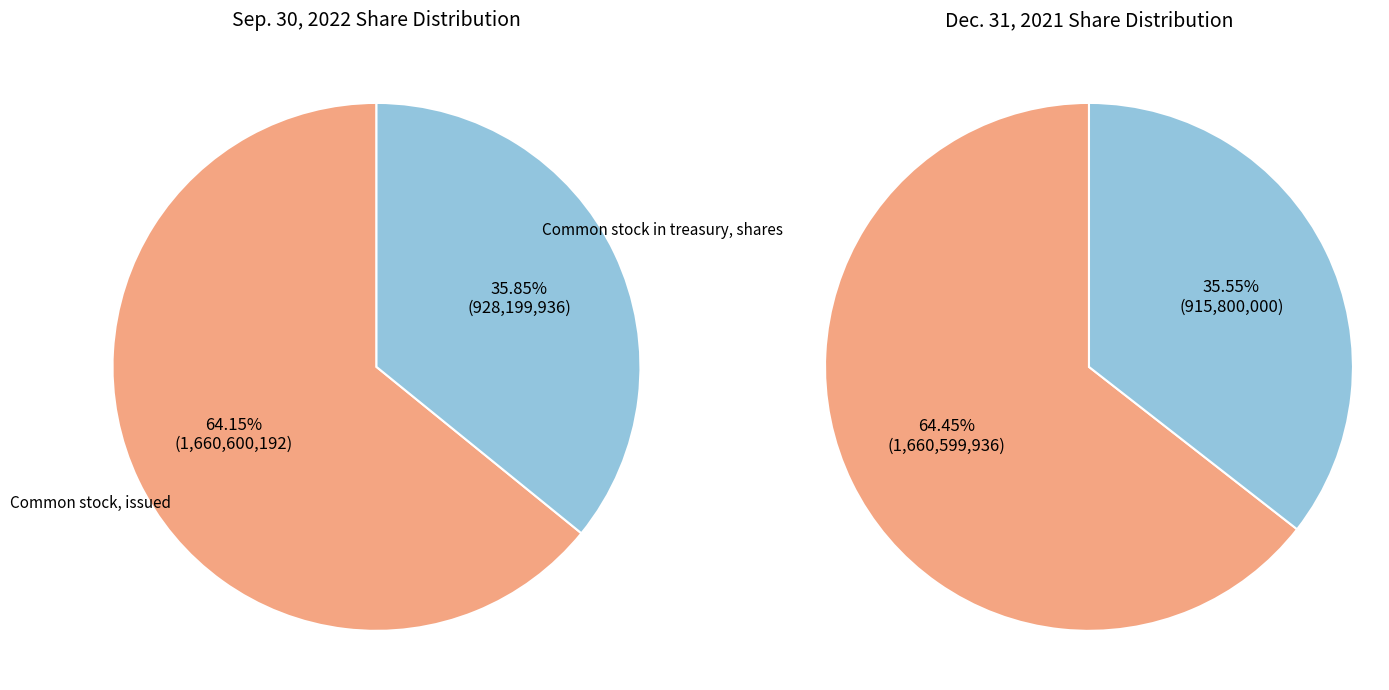

Count the number of slices in the pie.

2